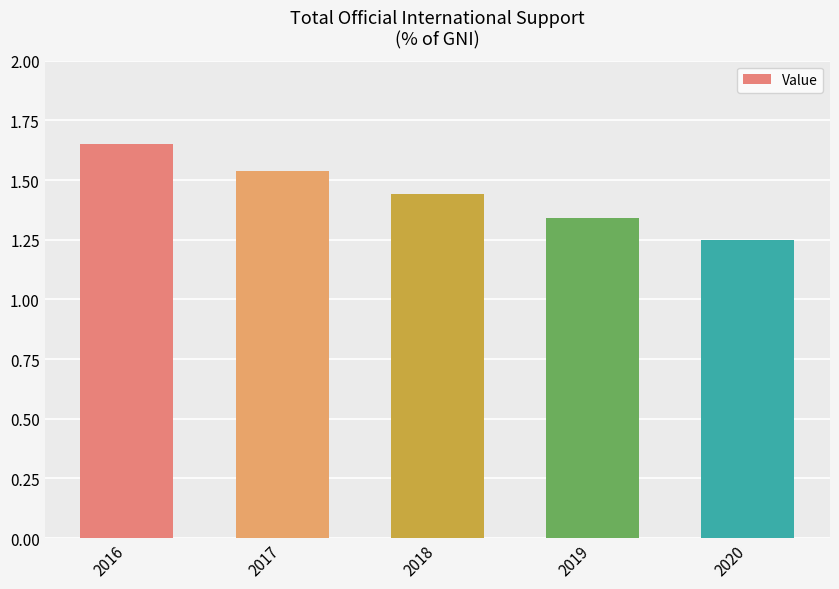

What is the difference between the maximum and minimum values?

0.4